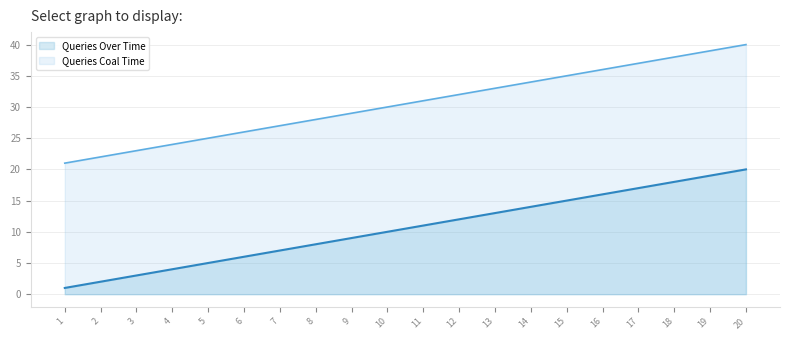

At which label does Queries Over Time reach its peak?

20